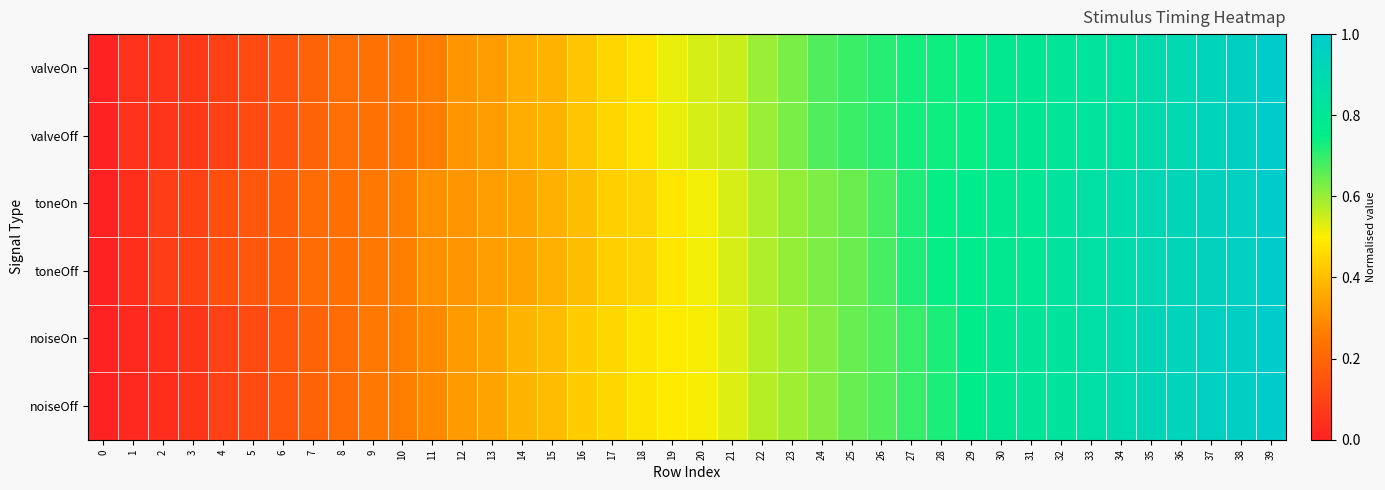

Reading left to right, what are all the values shown in this chart?

valveOn: 0=0.0	1=0.0	2=0.1	3=0.1	4=0.1	5=0.1	6=0.1	7=0.2	8=0.2	9=0.2	10=0.2	11=0.3	12=0.3	13=0.3	14=0.4	15=0.4	16=0.4	17=0.5	18=0.5	19=0.5	20=0.5	21=0.6	22=0.6	23=0.6	24=0.7	25=0.7	26=0.7	27=0.7	28=0.7	29=0.7	30=0.8	31=0.8	32=0.8	33=0.8	34=0.8	35=0.9	36=0.9	37=0.9	38=1.0	39=1.0
valveOff: 0=0.0	1=0.0	2=0.1	3=0.1	4=0.1	5=0.1	6=0.1	7=0.2	8=0.2	9=0.2	10=0.2	11=0.3	12=0.3	13=0.3	14=0.4	15=0.4	16=0.4	17=0.5	18=0.5	19=0.5	20=0.5	21=0.6	22=0.6	23=0.6	24=0.7	25=0.7	26=0.7	27=0.7	28=0.7	29=0.7	30=0.8	31=0.8	32=0.8	33=0.8	34=0.8	35=0.9	36=0.9	37=0.9	38=1.0	39=1.0
toneOn: 0=0.0	1=0.0	2=0.1	3=0.1	4=0.1	5=0.2	6=0.2	7=0.2	8=0.2	9=0.3	10=0.3	11=0.3	12=0.3	13=0.3	14=0.3	15=0.4	16=0.4	17=0.4	18=0.4	19=0.5	20=0.5	21=0.5	22=0.6	23=0.6	24=0.6	25=0.6	26=0.7	27=0.7	28=0.7	29=0.8	30=0.8	31=0.8	32=0.8	33=0.9	34=0.9	35=0.9	36=0.9	37=0.9	38=1.0	39=1.0
toneOff: 0=0.0	1=0.0	2=0.1	3=0.1	4=0.1	5=0.2	6=0.2	7=0.2	8=0.2	9=0.3	10=0.3	11=0.3	12=0.3	13=0.3	14=0.3	15=0.4	16=0.4	17=0.4	18=0.4	19=0.5	20=0.5	21=0.5	22=0.6	23=0.6	24=0.6	25=0.6	26=0.7	27=0.7	28=0.7	29=0.8	30=0.8	31=0.8	32=0.8	33=0.9	34=0.9	35=0.9	36=0.9	37=0.9	38=1.0	39=1.0
noiseOn: 0=0.0	1=0.0	2=0.0	3=0.1	4=0.1	5=0.1	6=0.2	7=0.2	8=0.2	9=0.3	10=0.3	11=0.3	12=0.3	13=0.3	14=0.4	15=0.4	16=0.4	17=0.5	18=0.5	19=0.5	20=0.5	21=0.5	22=0.6	23=0.6	24=0.6	25=0.6	26=0.7	27=0.7	28=0.7	29=0.8	30=0.8	31=0.8	32=0.8	33=0.9	34=0.9	35=0.9	36=0.9	37=1.0	38=1.0	39=1.0
noiseOff: 0=0.0	1=0.0	2=0.0	3=0.1	4=0.1	5=0.1	6=0.2	7=0.2	8=0.2	9=0.3	10=0.3	11=0.3	12=0.3	13=0.3	14=0.4	15=0.4	16=0.4	17=0.5	18=0.5	19=0.5	20=0.5	21=0.5	22=0.6	23=0.6	24=0.6	25=0.6	26=0.7	27=0.7	28=0.7	29=0.8	30=0.8	31=0.8	32=0.8	33=0.9	34=0.9	35=0.9	36=0.9	37=1.0	38=1.0	39=1.0